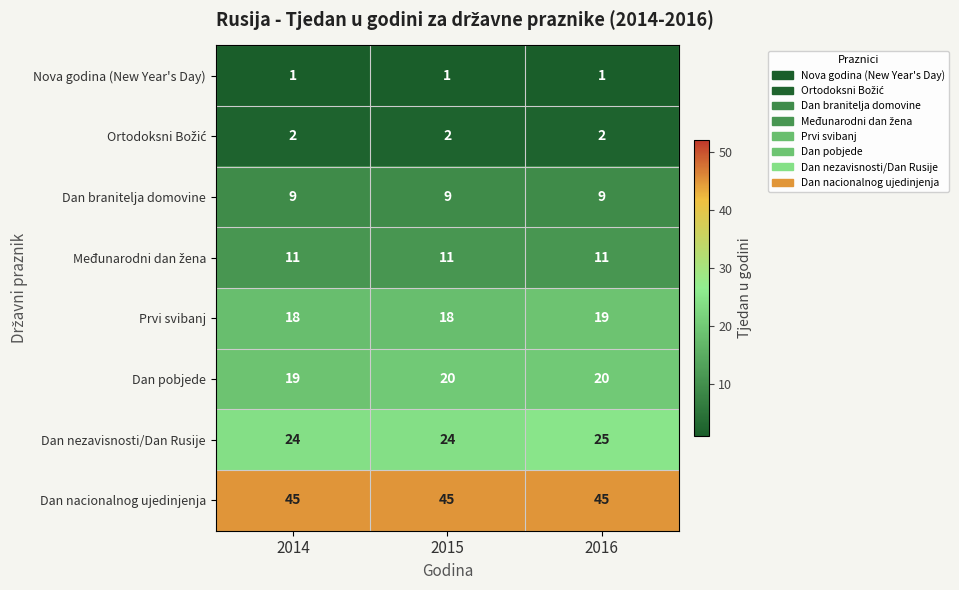

What is the sum of the Dan branitelja domovine values at 2014 and 2015?

18